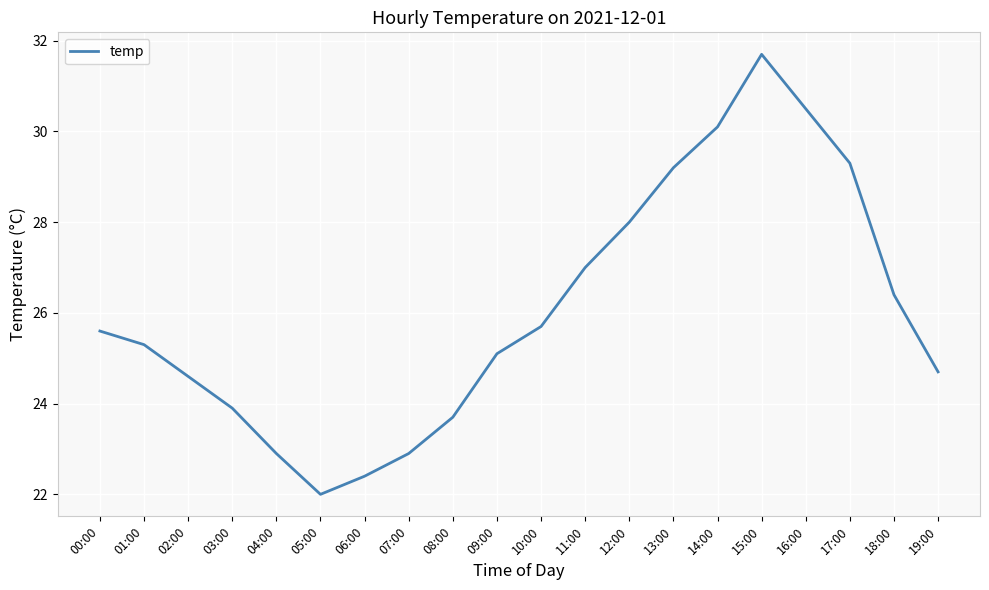

What is the difference between the values at 18:00 and 10:00?

0.7